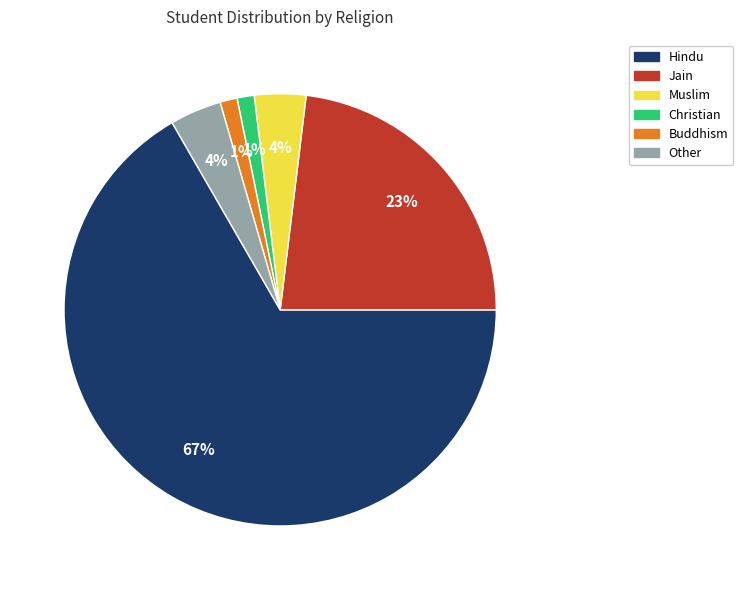

To the nearest percent, what is the combined percentage of Christian and Jain?

24%